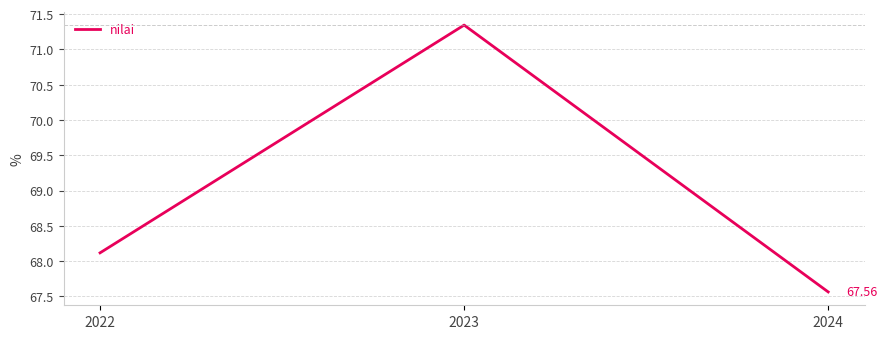

Count the number of data series in this chart.

1